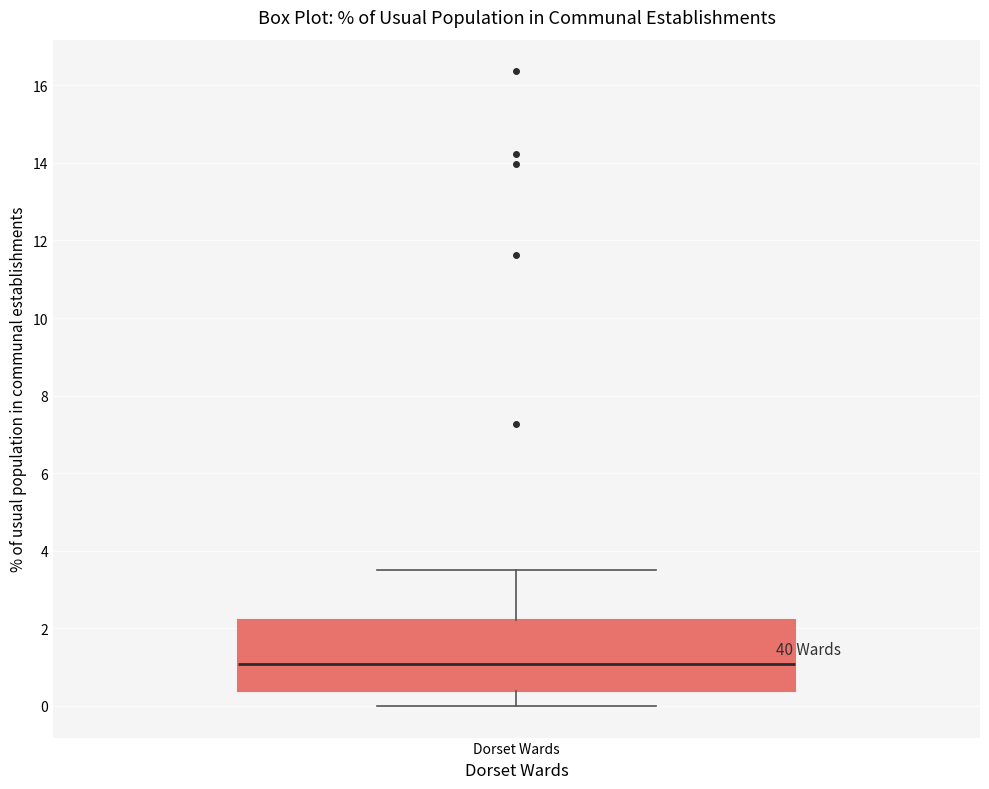

Transcribe this box plot: give where the median line is, the range the box spans, and where the two whiskers end, as read against the y-axis. The values are not printed on the chart, so give them approximately, as read against the axis.

median 1.0, box 0.4 to 2.2, whiskers 0.0 to 3.6